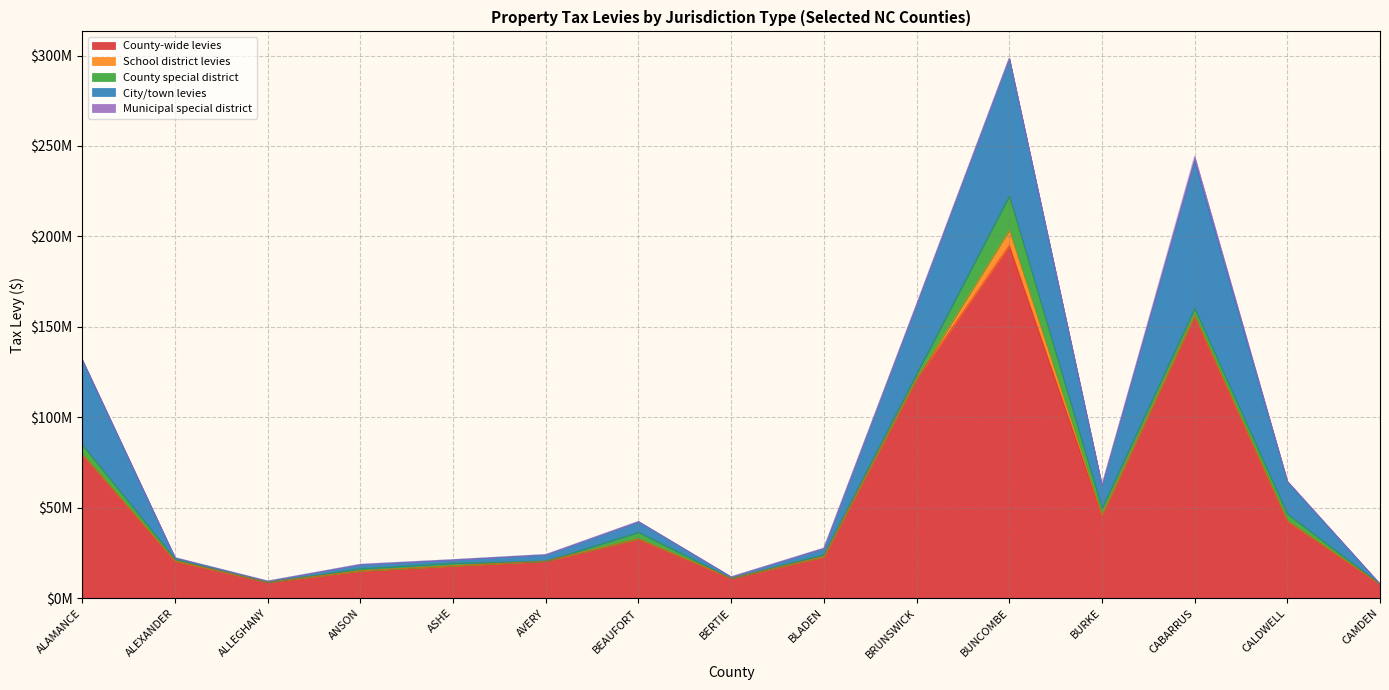

True or false: County special district and School district levies intersect in this chart.

False